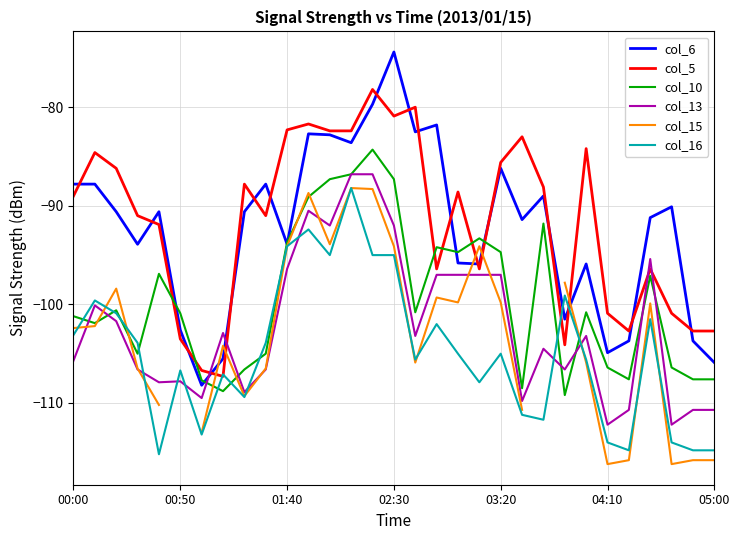

What are all the series names shown in the legend?

col_6, col_5, col_10, col_13, col_15, col_16